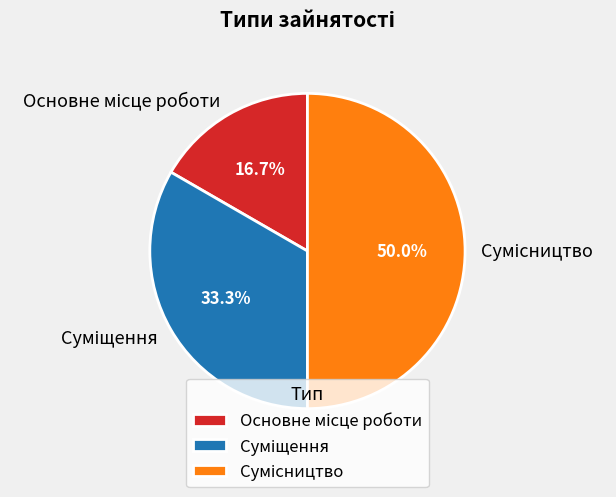

The Основне місце роботи slice represents 6% of the pie. True or false?

False